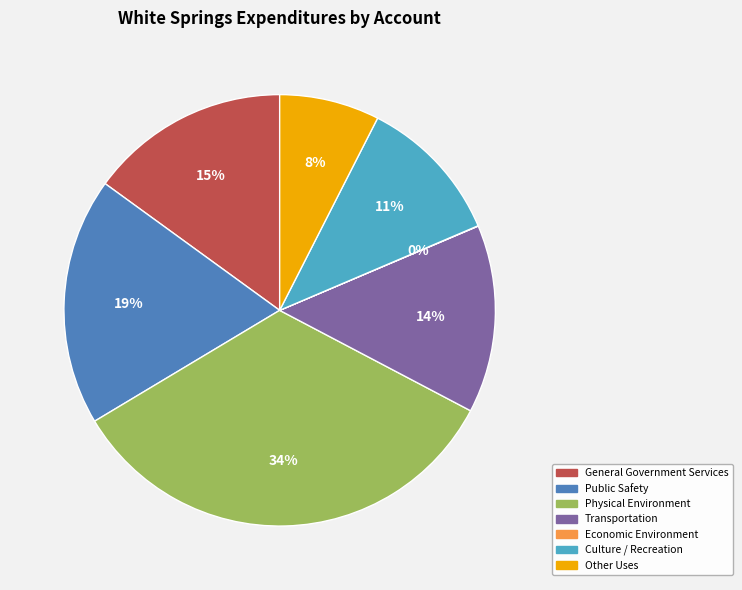

Between General Government Services and Physical Environment, which is larger?

Physical Environment